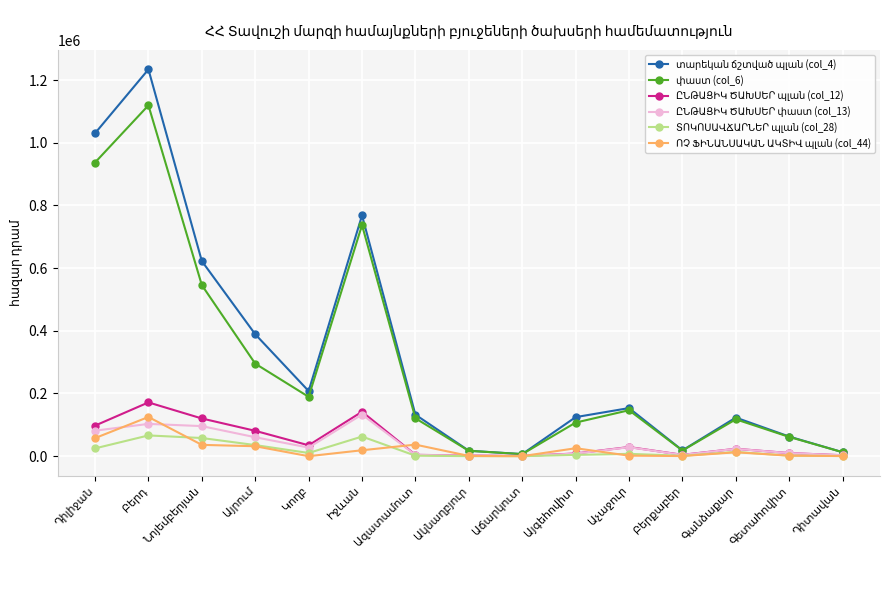

At how many categories does at least one series exceed 514299?

4